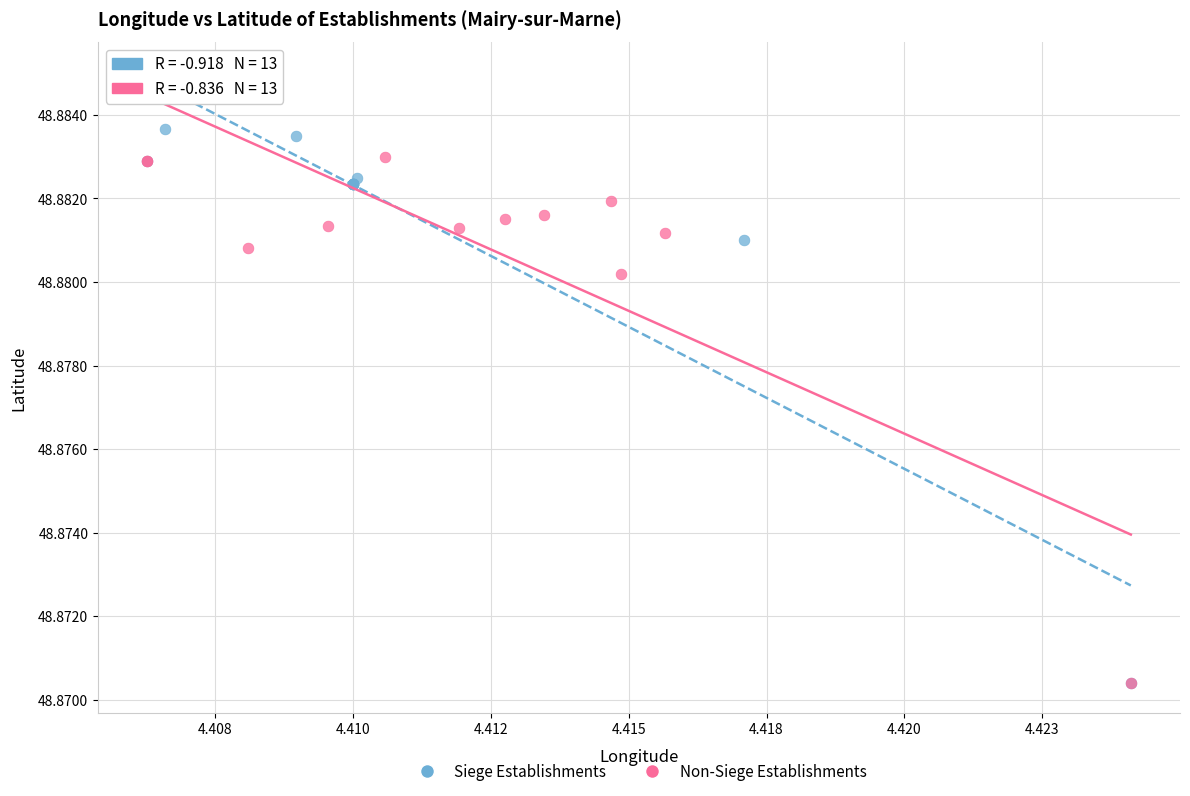

Which series reaches the maximum Y coordinate?

Non-Siege Establishments